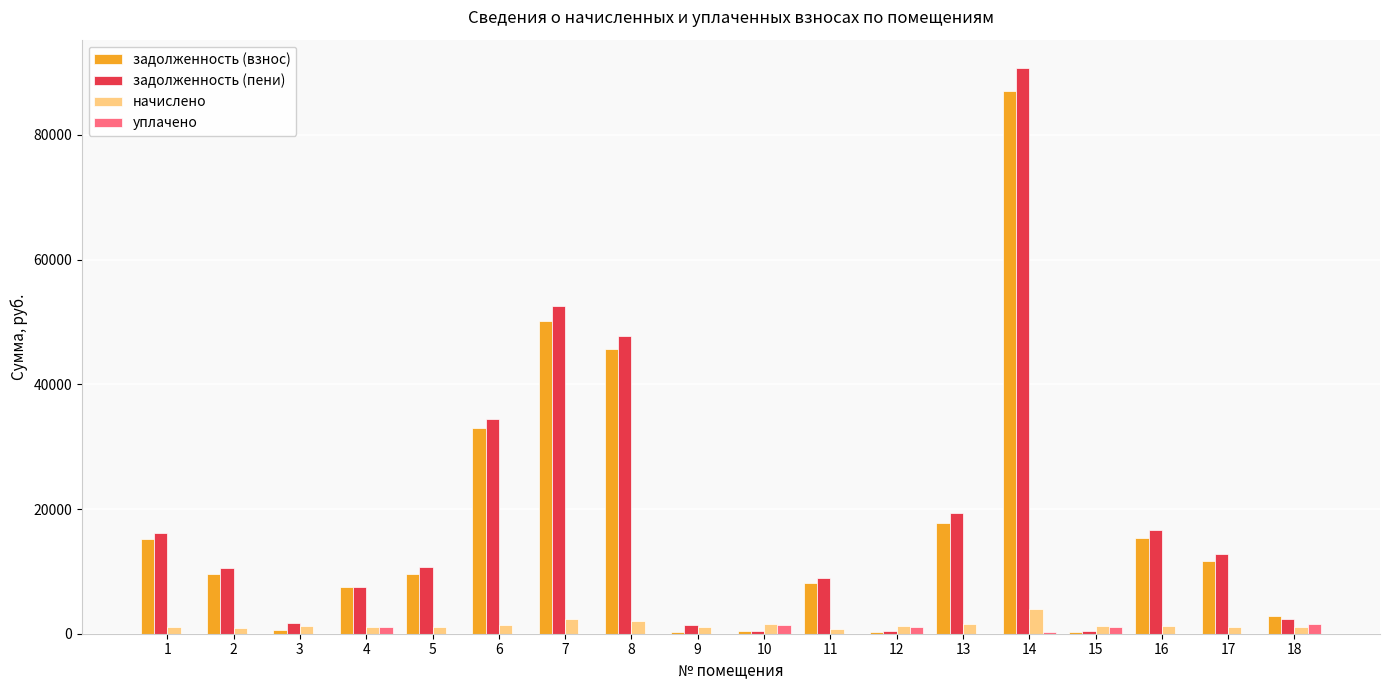

What is the sum of all начислено values?

25927.2